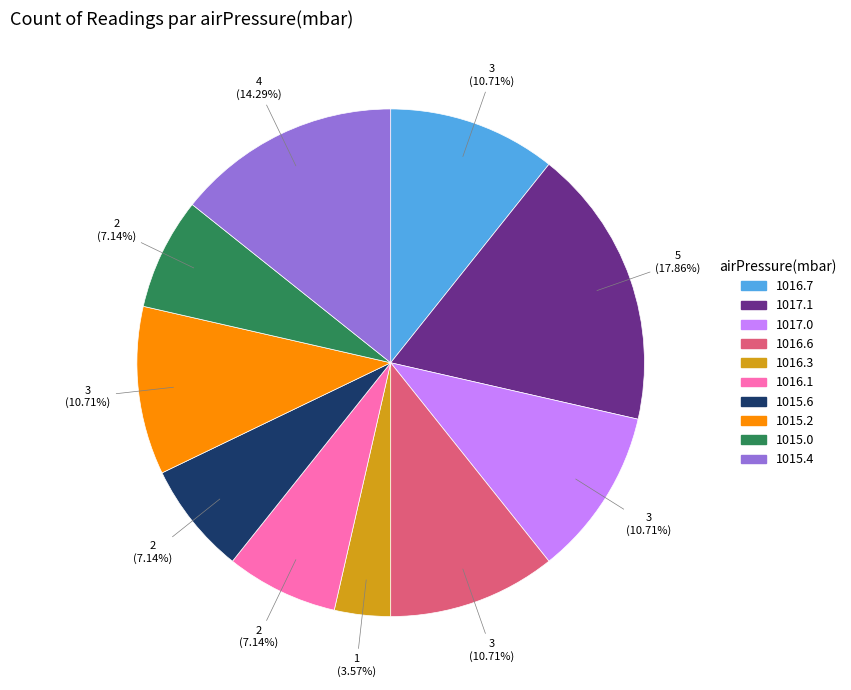

Combined, do 1016.6 and 1015.0 account for over 50%?

No